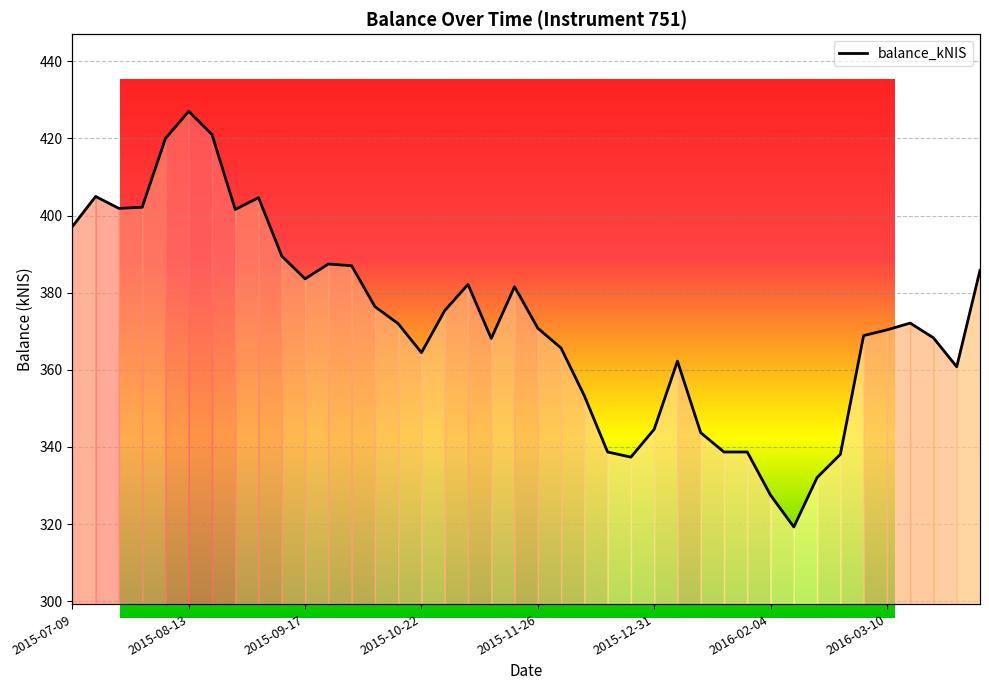

Count the number of categories in the chart.

40